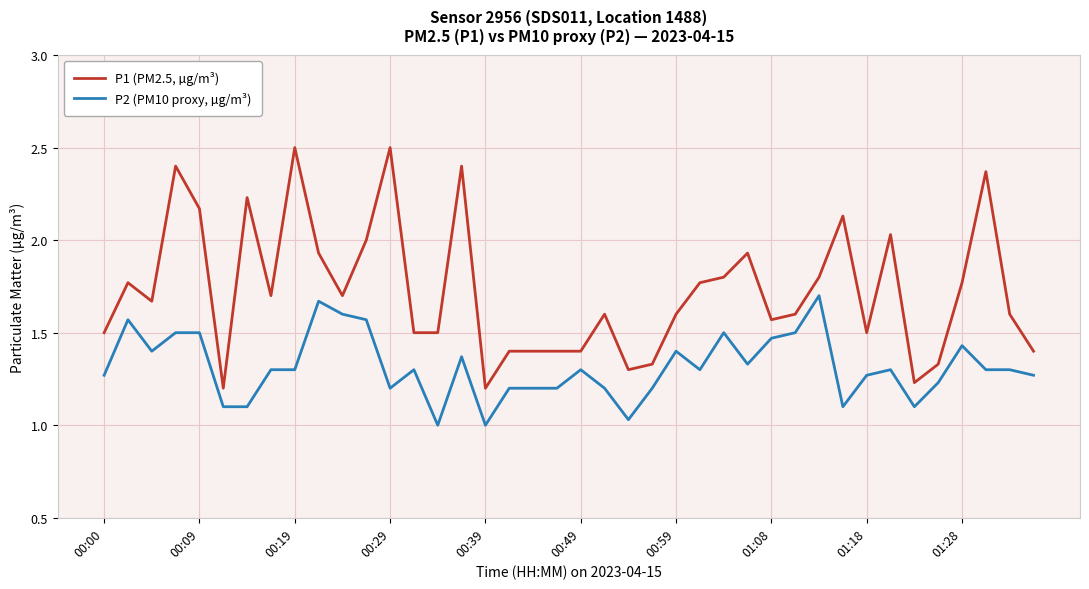

Which series has the widest spread of values?

P1 (PM2.5, µg/m³)